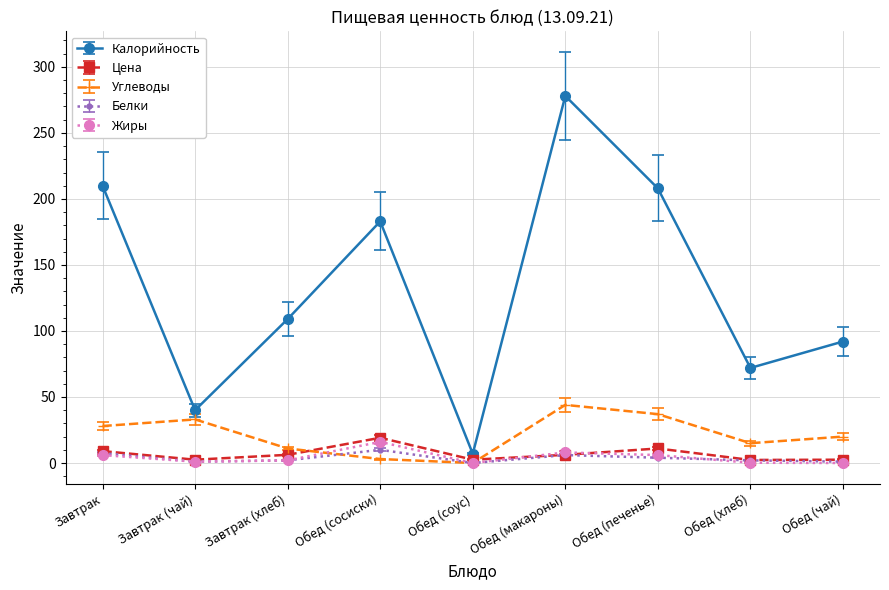

Where does the Углеводы series first go above 20?

Завтрак